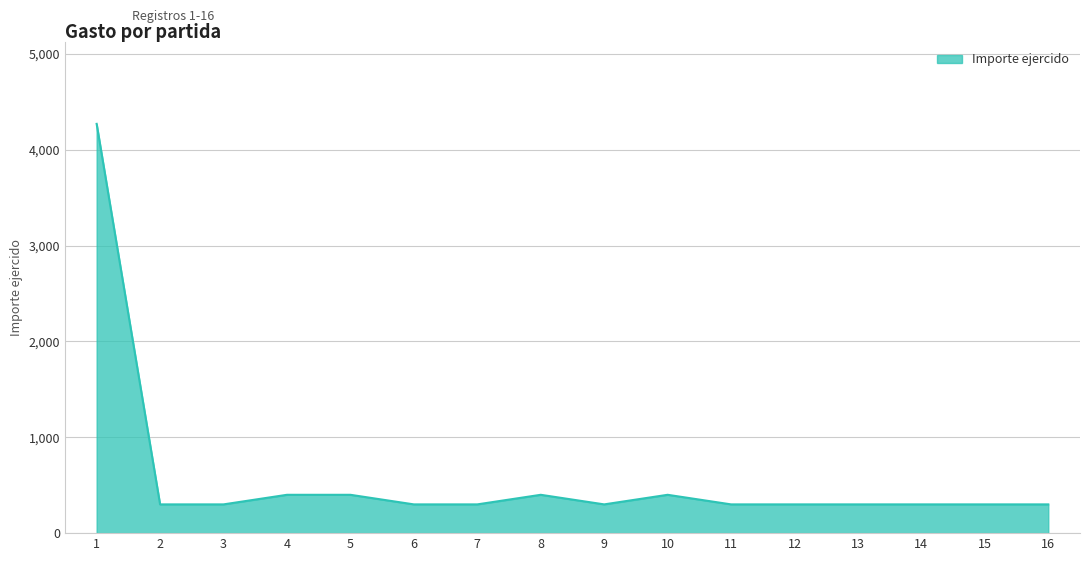

What is the smallest value displayed?

300